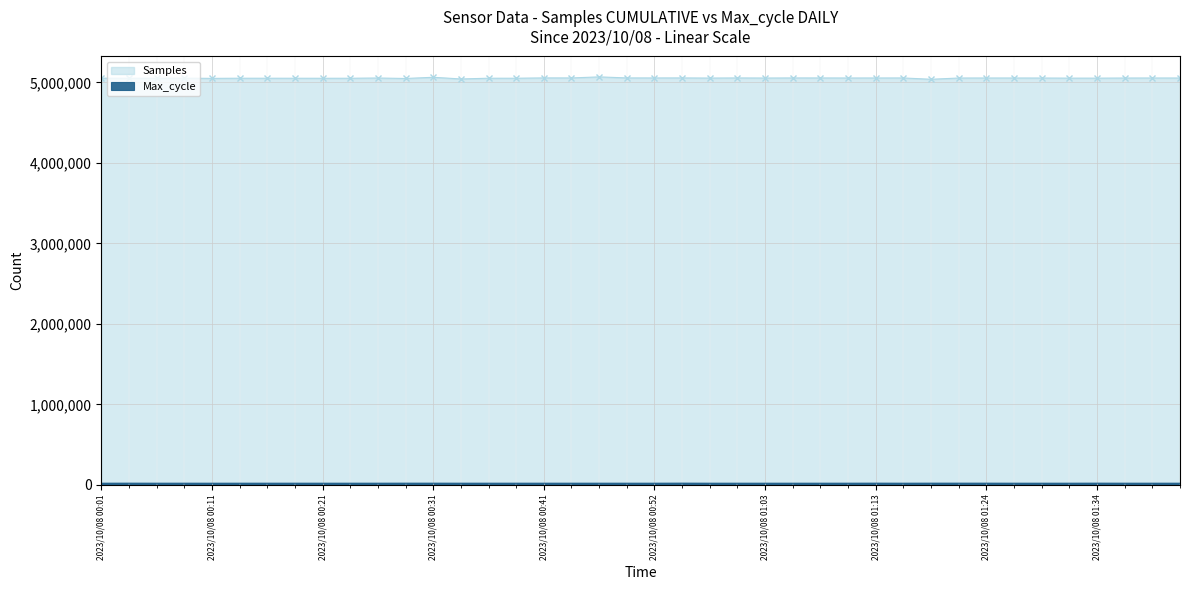

What is the greatest value displayed?

5069021